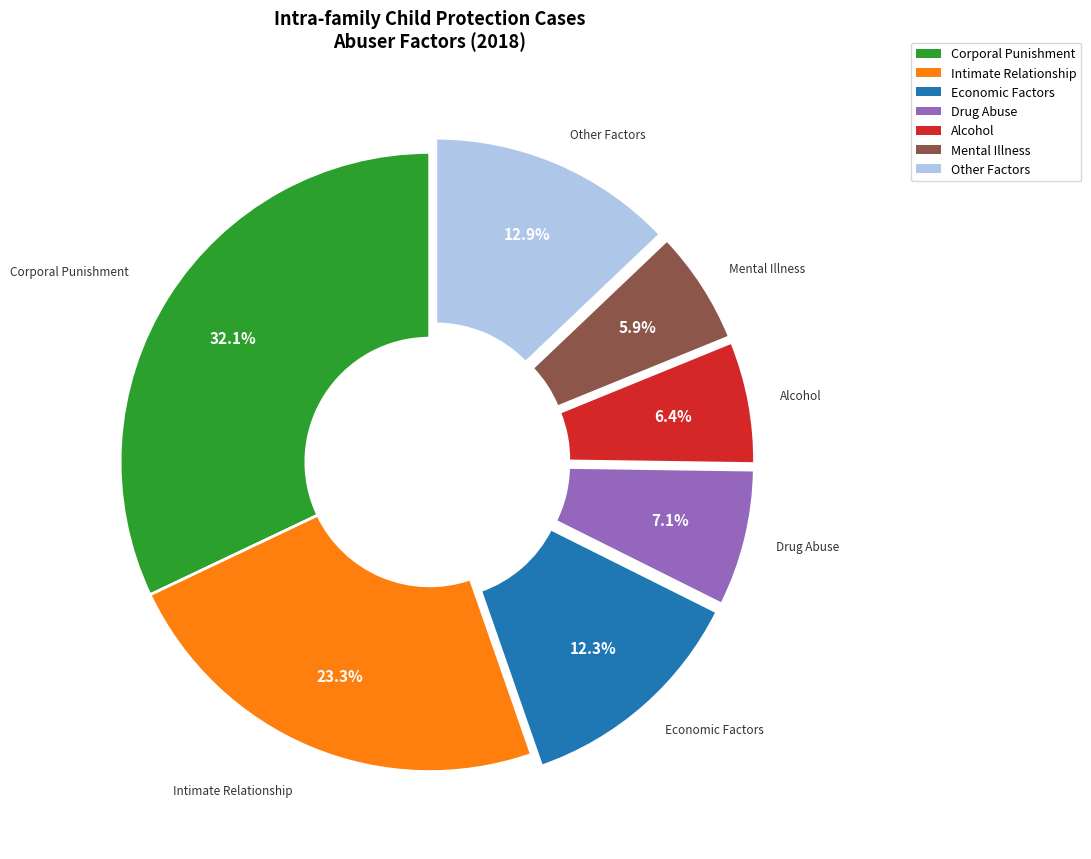

Is there any slice that represents more than half of the pie?

No